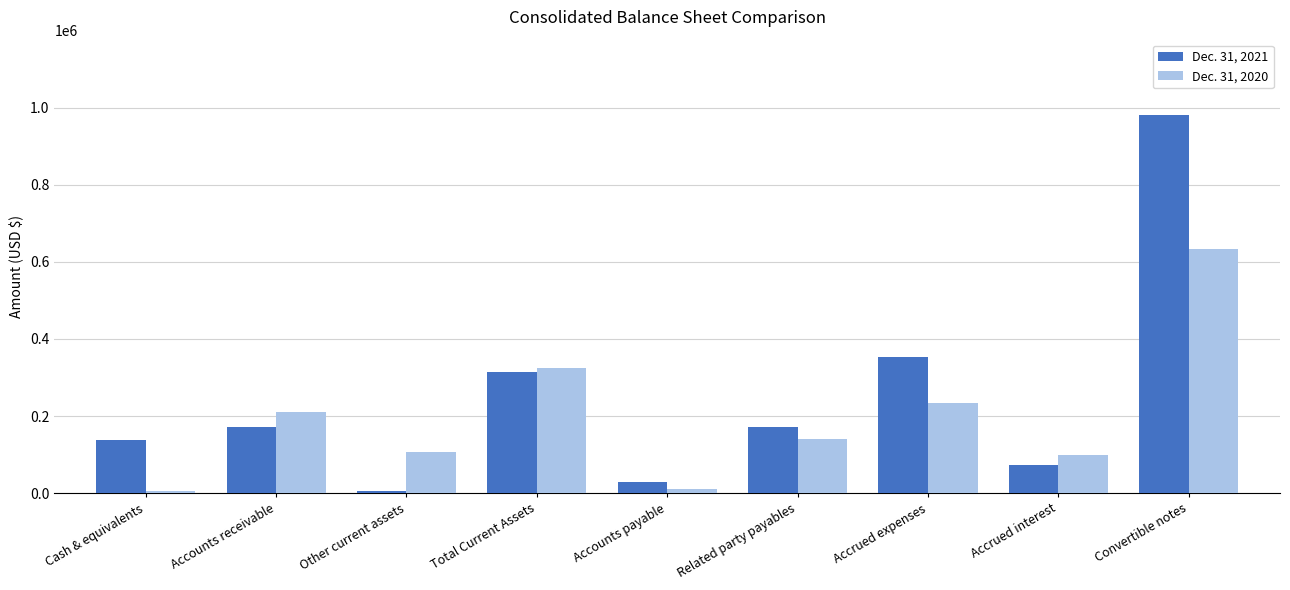

What are all the series names shown in the legend?

Dec. 31, 2021, Dec. 31, 2020